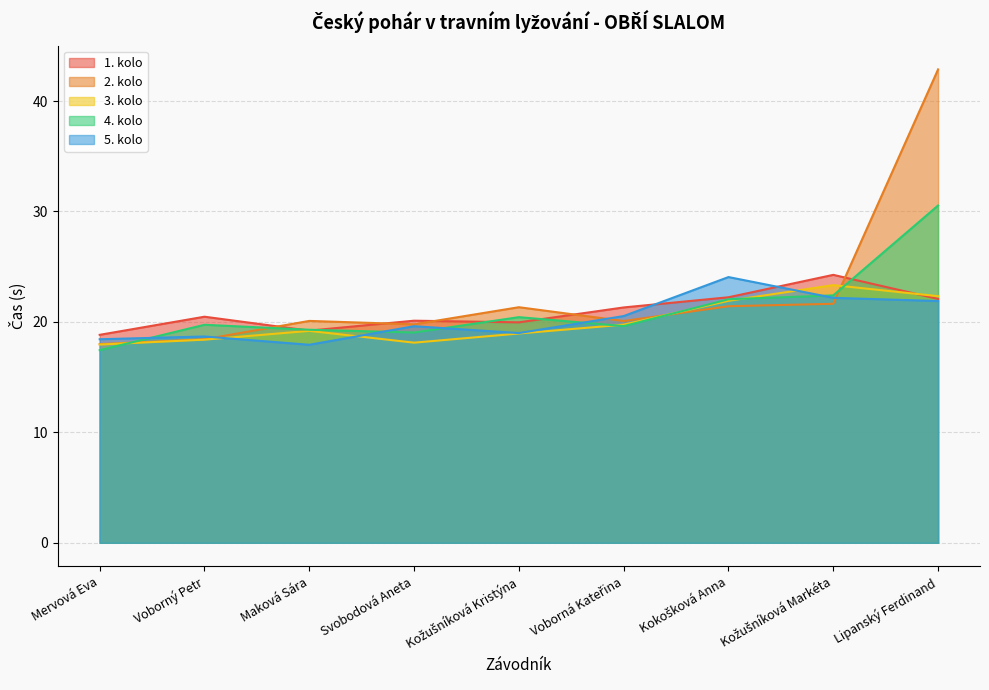

At which label does 1. kolo first exceed 20?

Voborný Petr